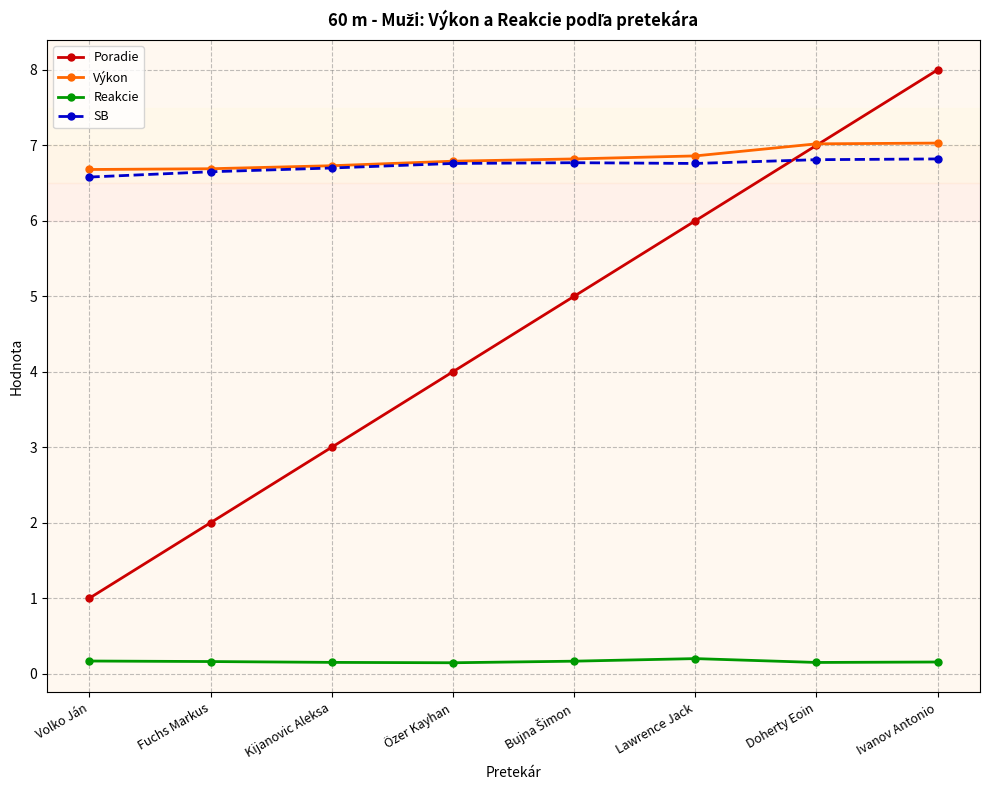

Which series has the widest spread of values?

Poradie